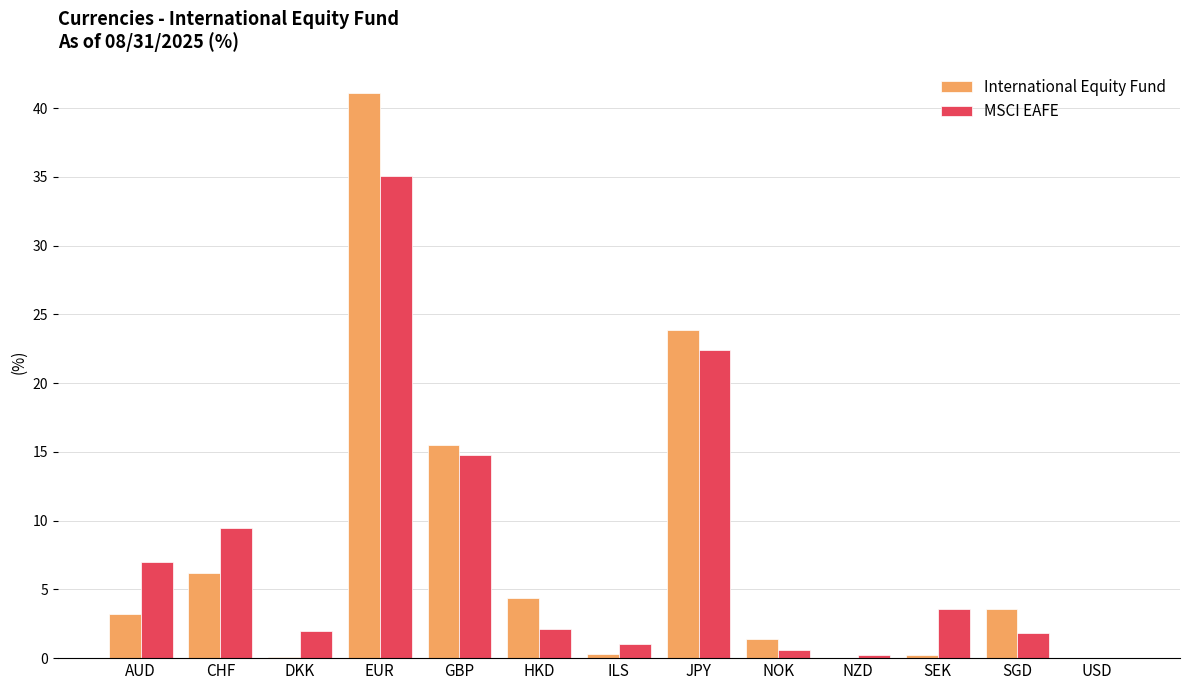

The International Equity Fund series shows 3.6 at SGD. True or false?

True